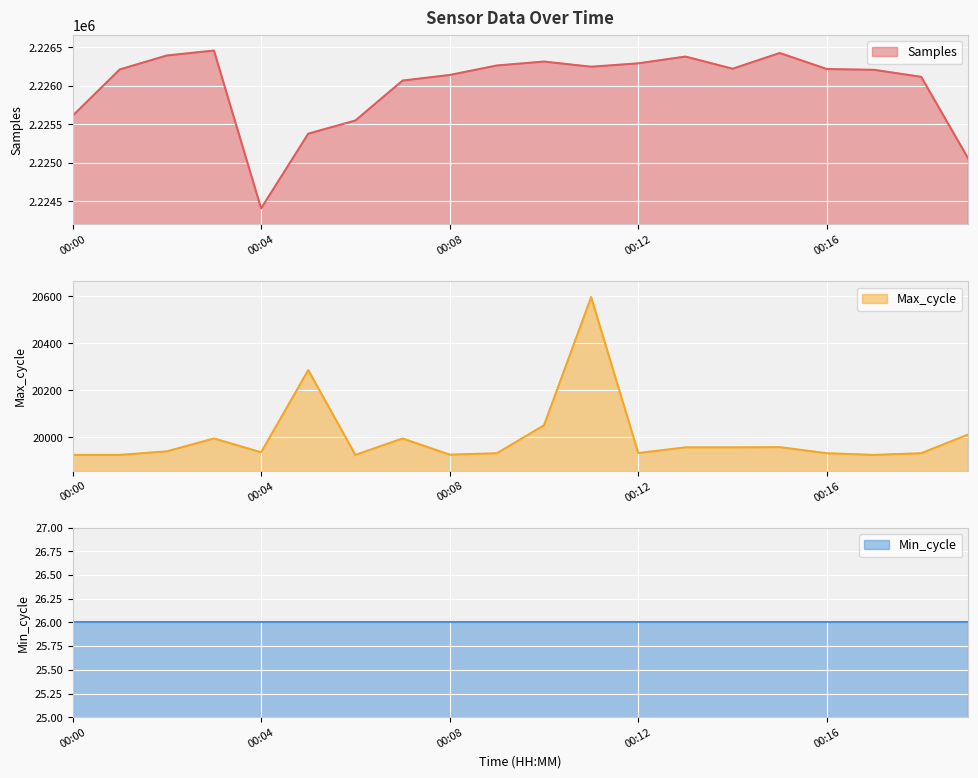

Is it true that Max_cycle equals 31832 at 00:18?

False